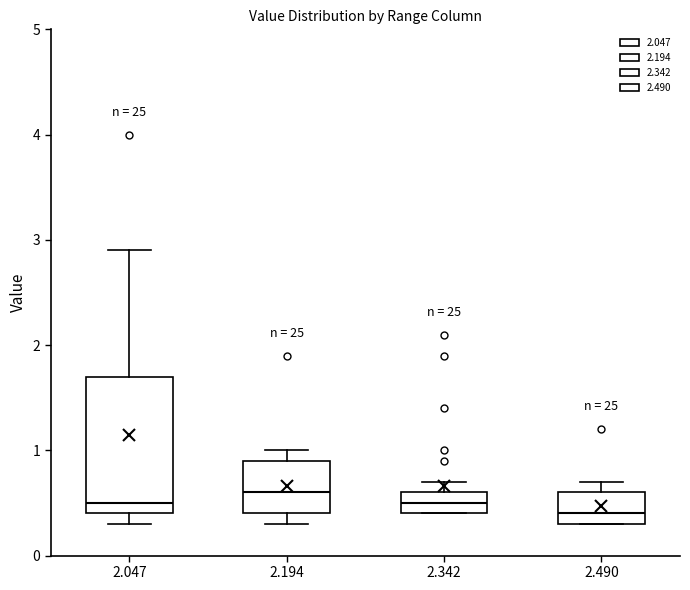

Where is the lower edge of the box at x = 2.490 on the y-axis? The values are not printed on the chart, so give them approximately, as read against the axis.

0.3